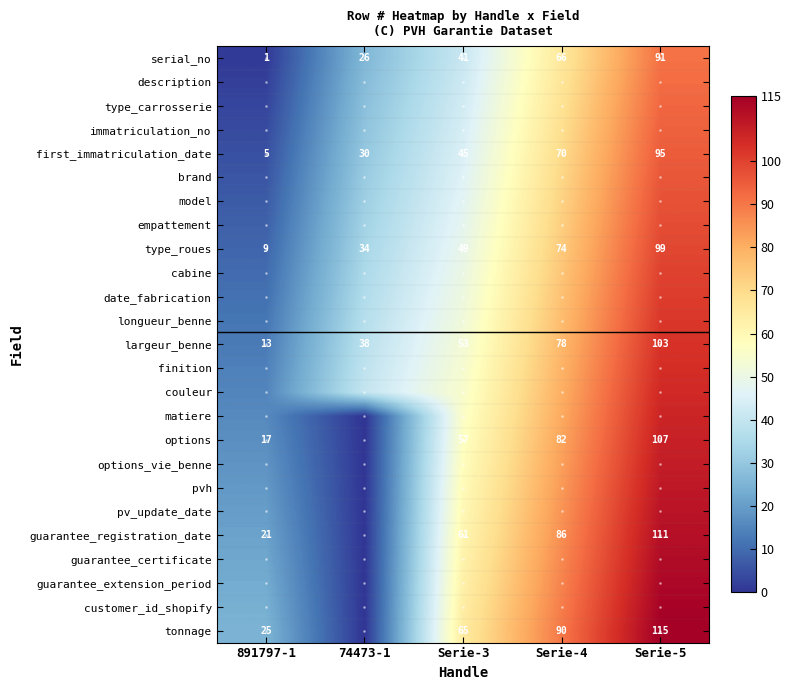

The value of largeur_benne at Serie-5 is 55. True or false?

False